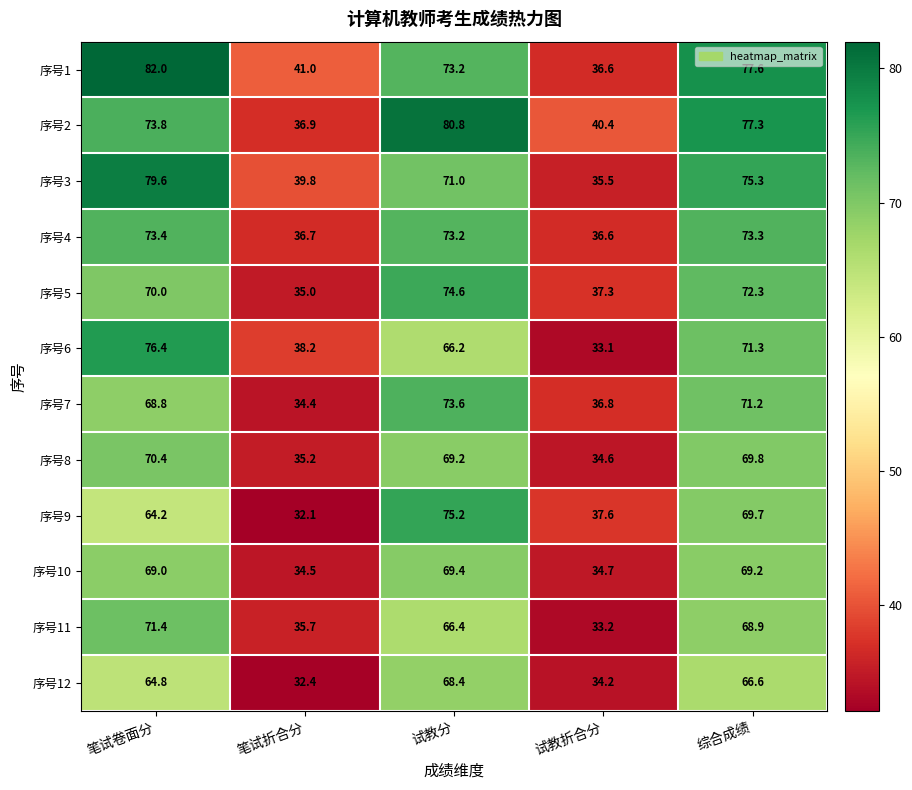

Which category has the highest value across all series?

笔试卷面分